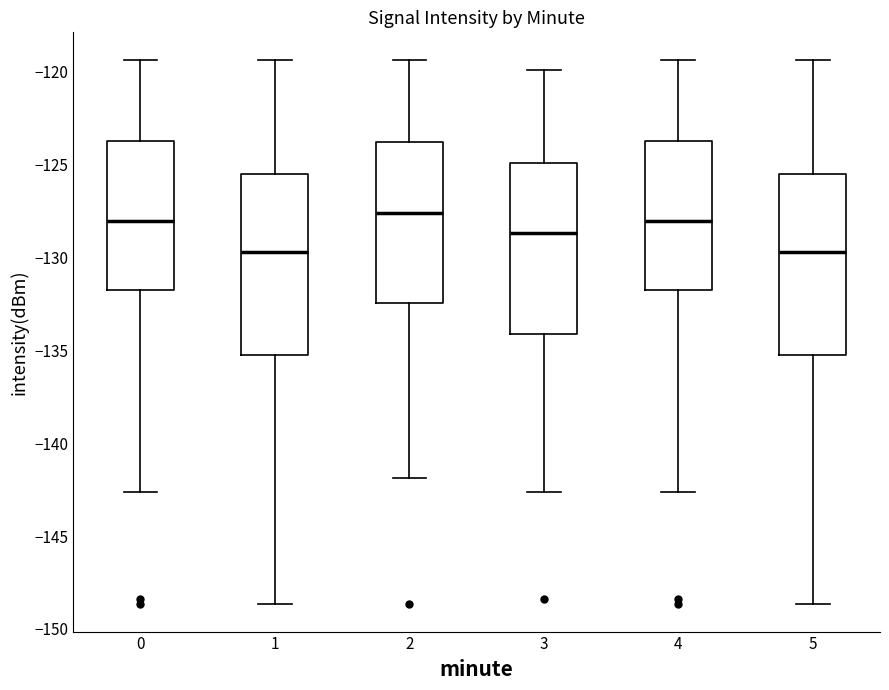

Where does the upper whisker of the box at x = 5 end on the y-axis? The values are not printed on the chart, so give them approximately, as read against the axis.

-119.5